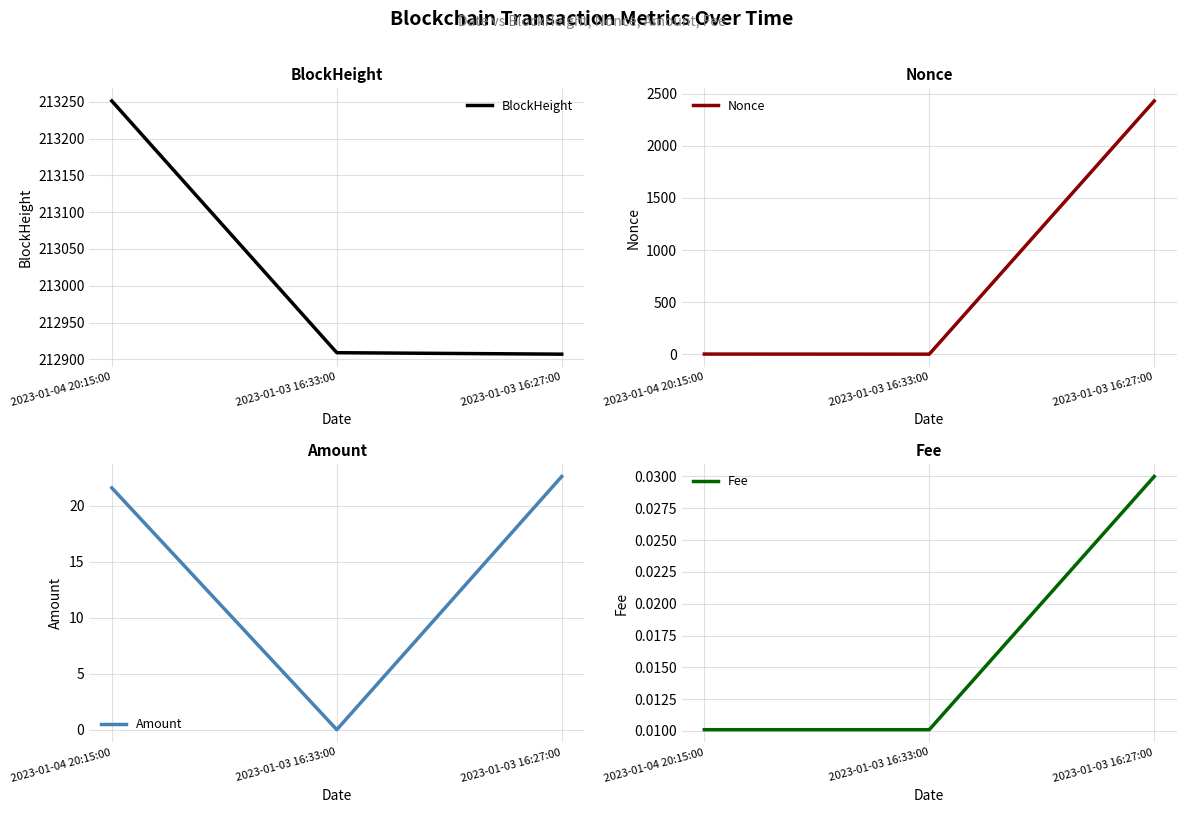

Is this an area chart (filled region under the line)?

No